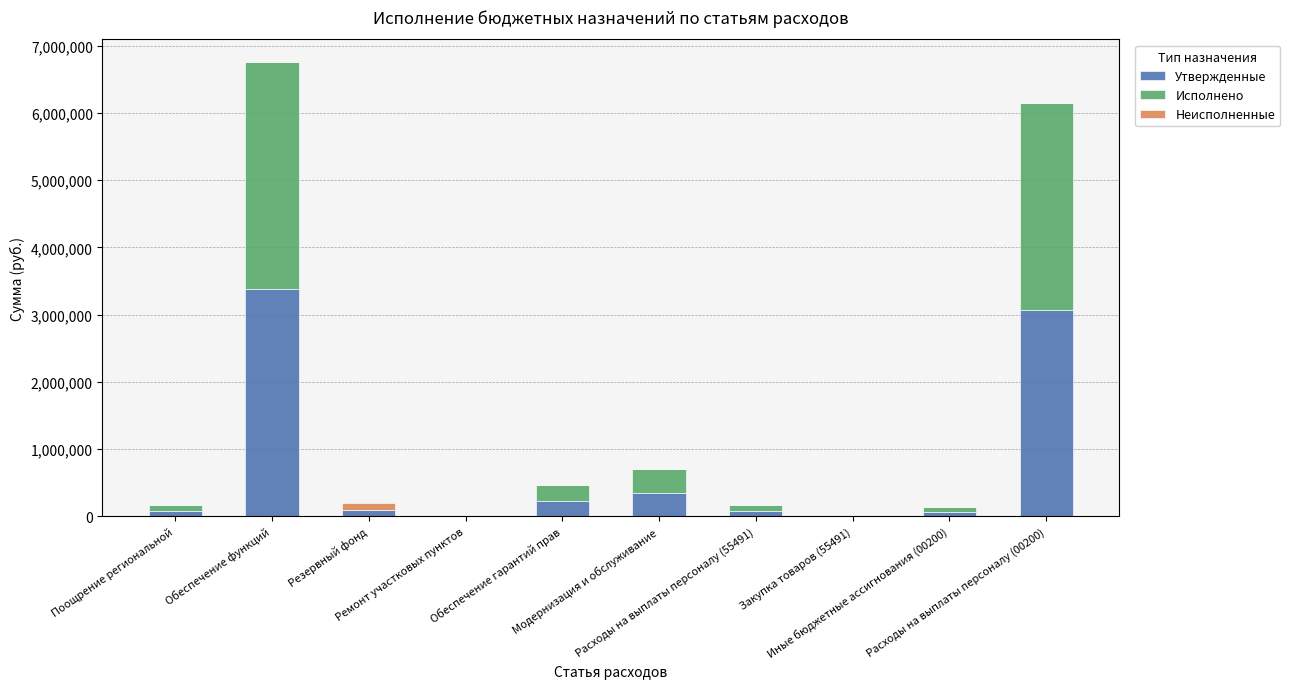

What is the maximum value for Утвержденные?

3379148.8